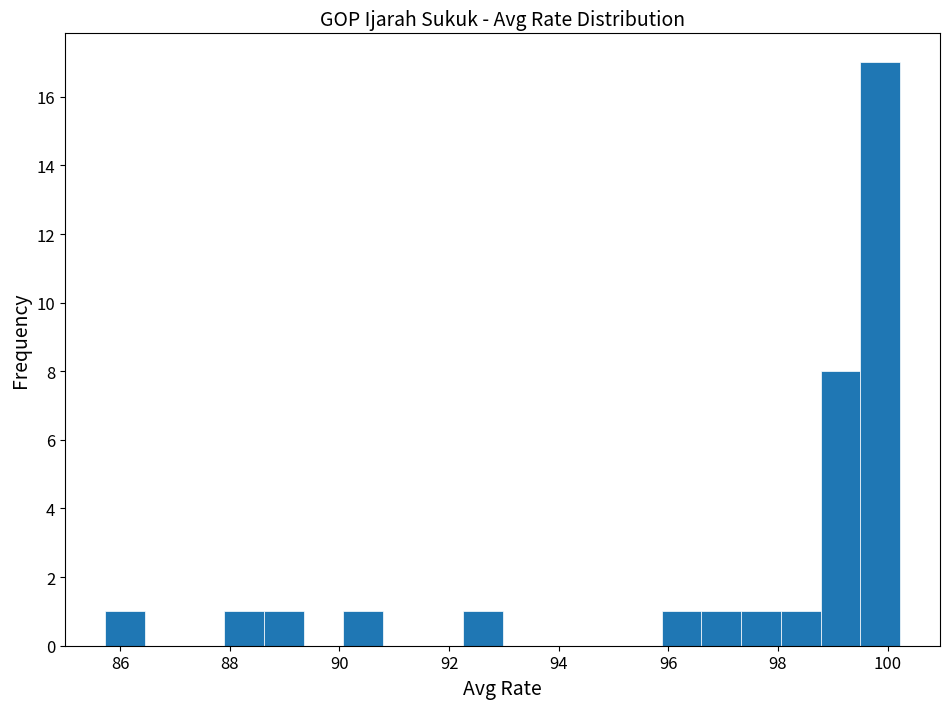

Read against the x-axis, roughly where is the centre of the tallest bar?

99.8